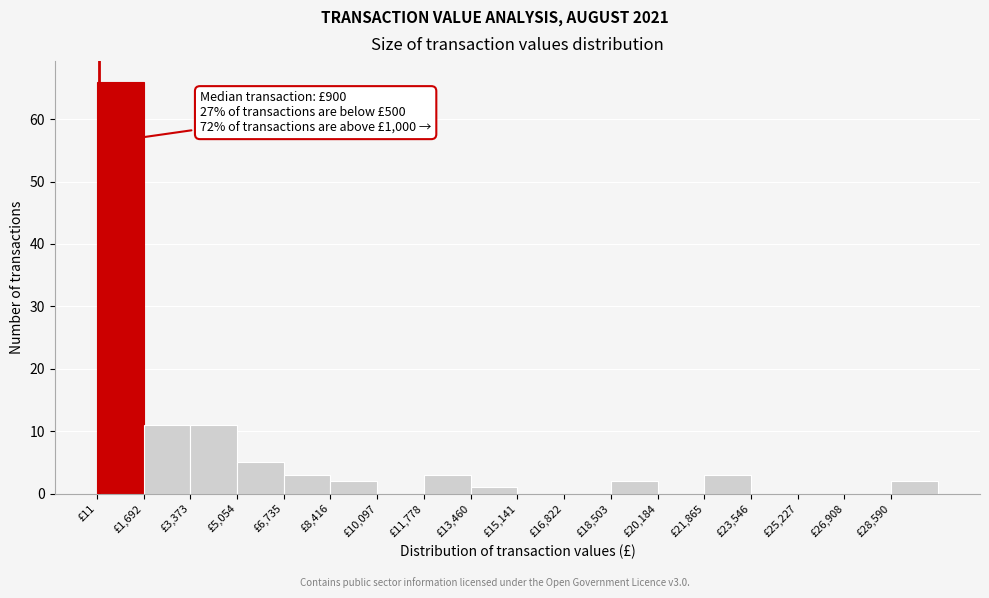

Which range on the x-axis has the tallest bar?

0 to 1600